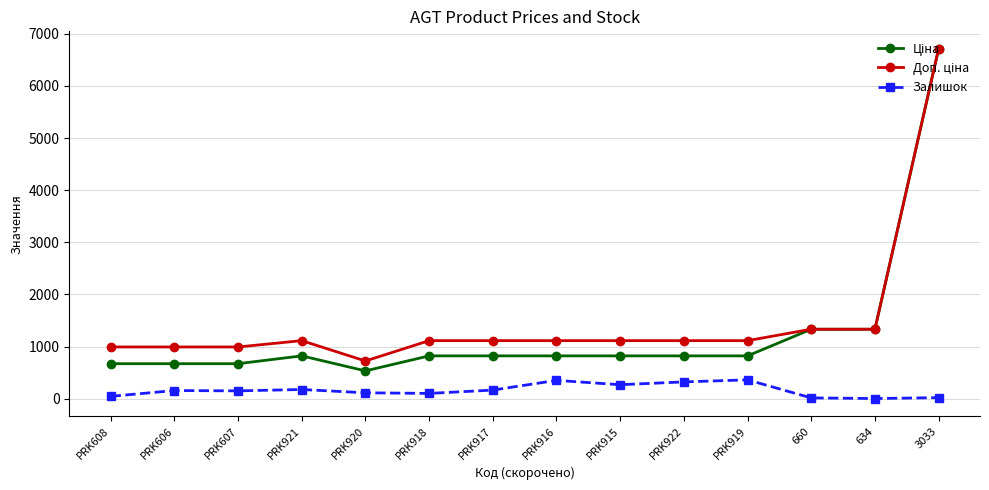

What is the value of the Залишок point at the 7th from the left?

166.0